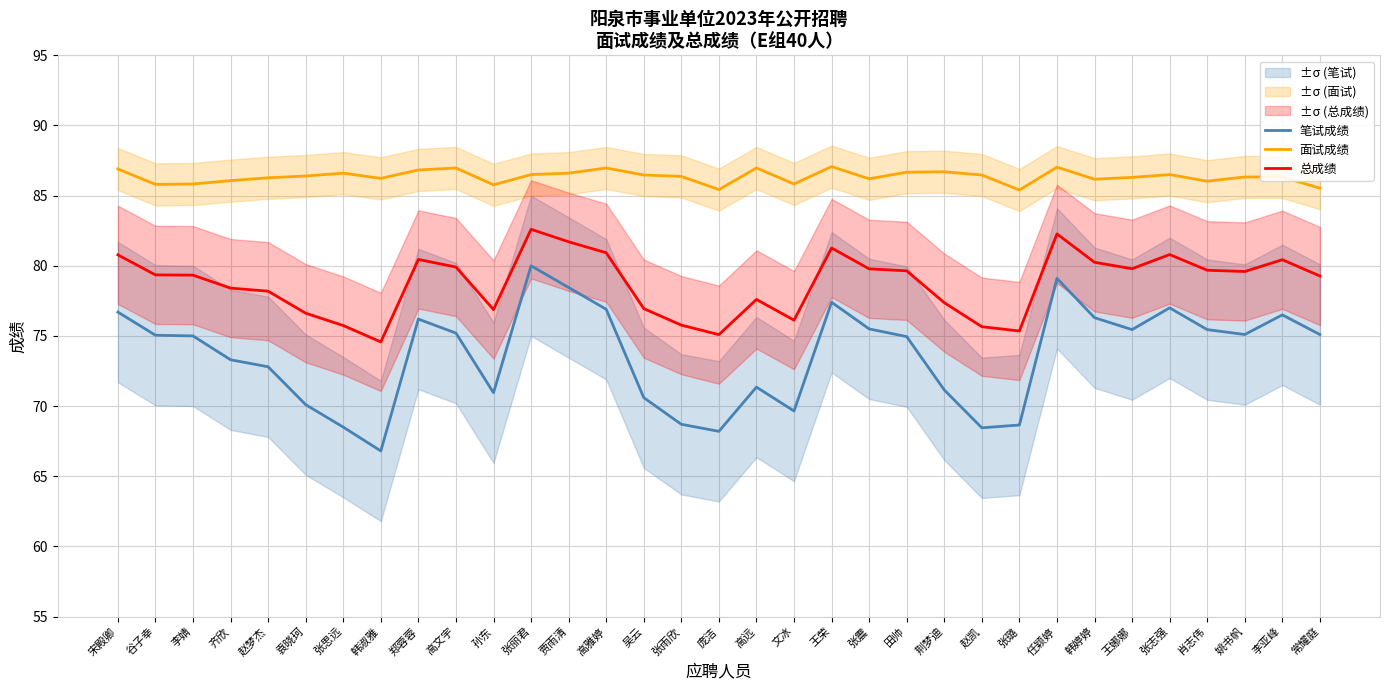

Which series changed the most between 文冰 and 韩婷婷?

笔试成绩